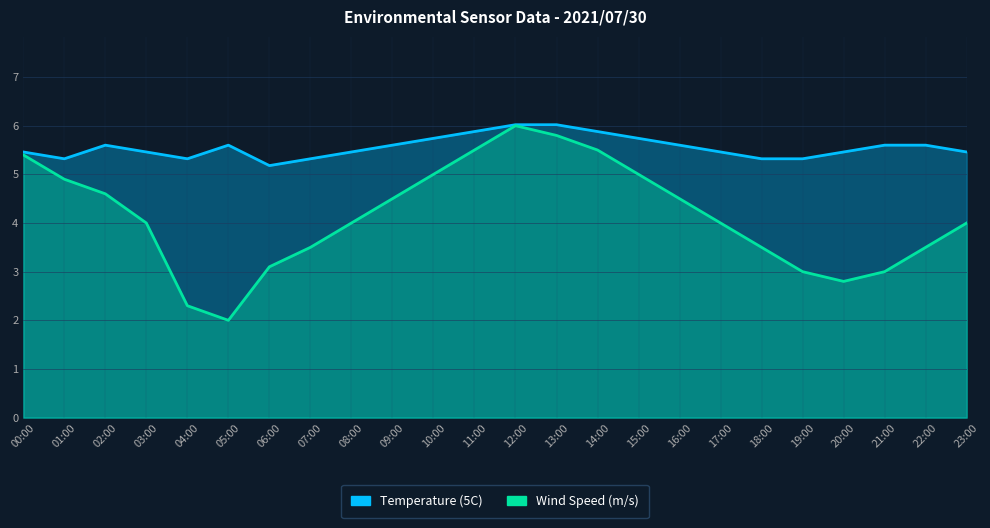

Reading right to left, list all the values displayed in this chart.

Temperature (5C): 5.5	5.6	5.6	5.5	5.3	5.3	5.5	5.6	5.7	5.9	6.0	6.0	5.9	5.7	5.6	5.5	5.3	5.2	5.6	5.3	5.5	5.6	5.3	5.5
Wind Speed (m/s): 4.0	3.5	3.0	2.8	3.0	3.5	4.0	4.5	5.0	5.5	5.8	6.0	5.5	5.0	4.5	4.0	3.5	3.1	2.0	2.3	4.0	4.6	4.9	5.4